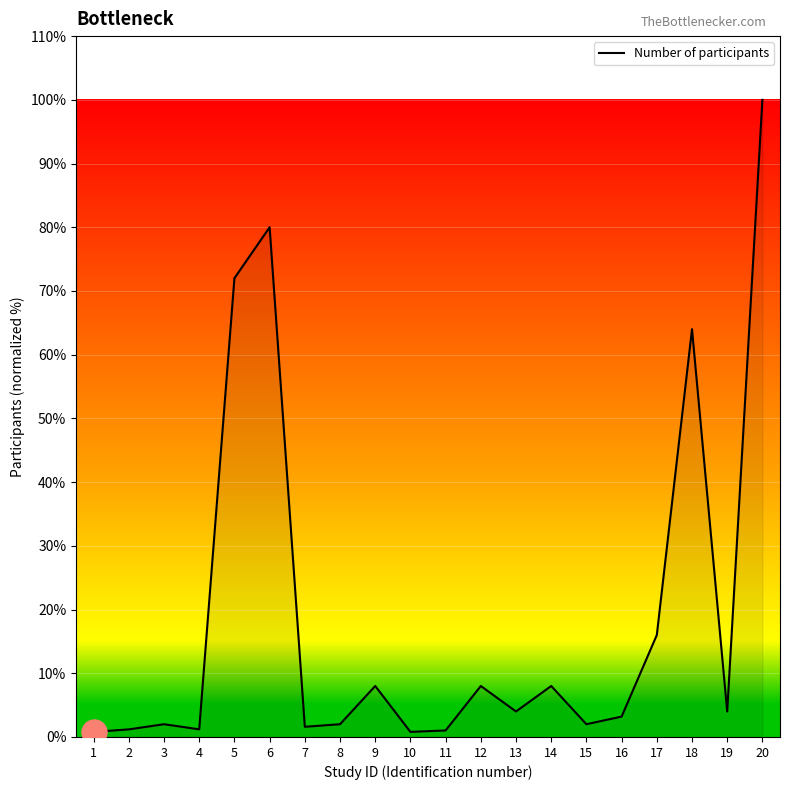

Between 1 and 8, which is larger?

8